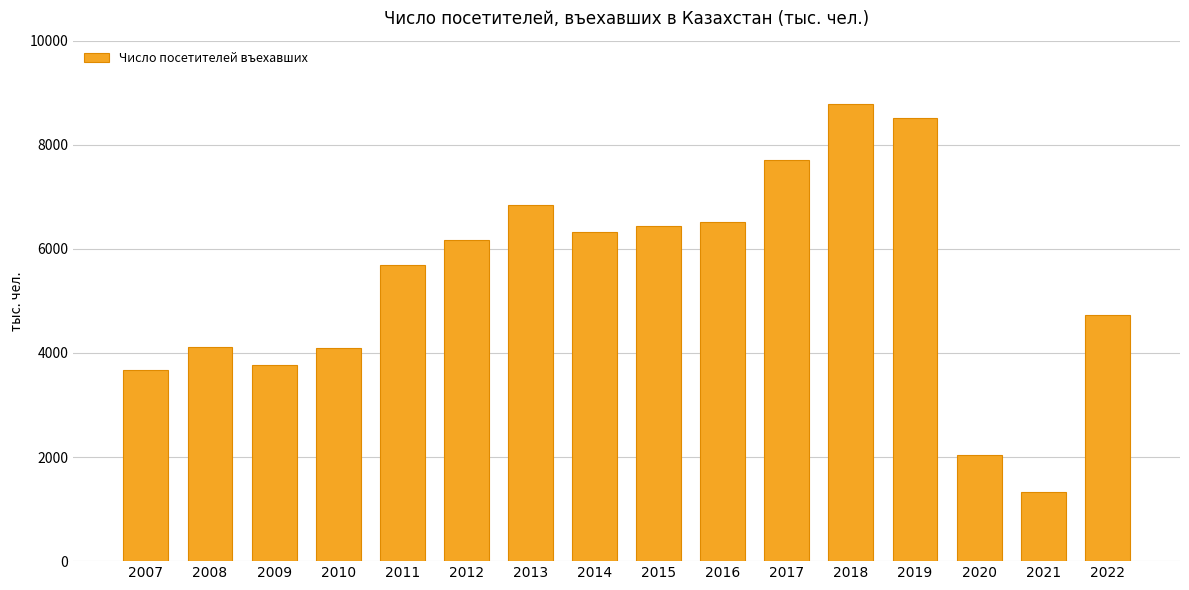

What is the ratio of the value at 2012 to the value at 2016?

0.9